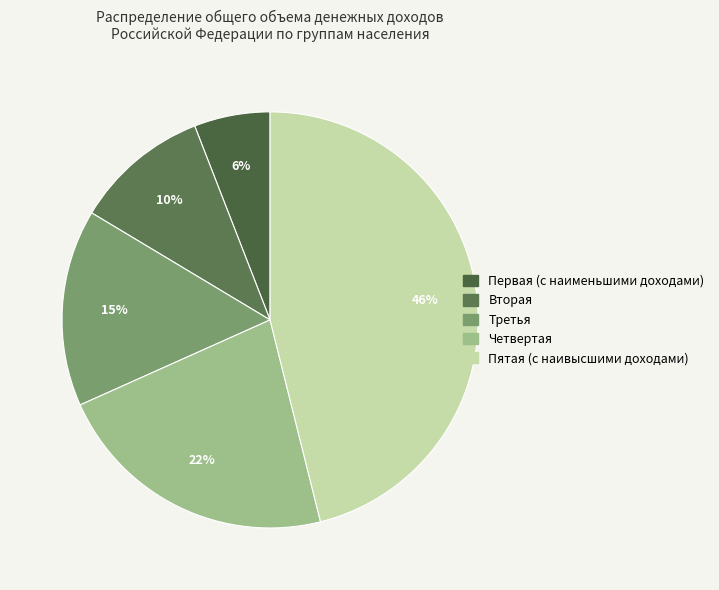

What percentage is the Третья slice, to the nearest percent?

15%